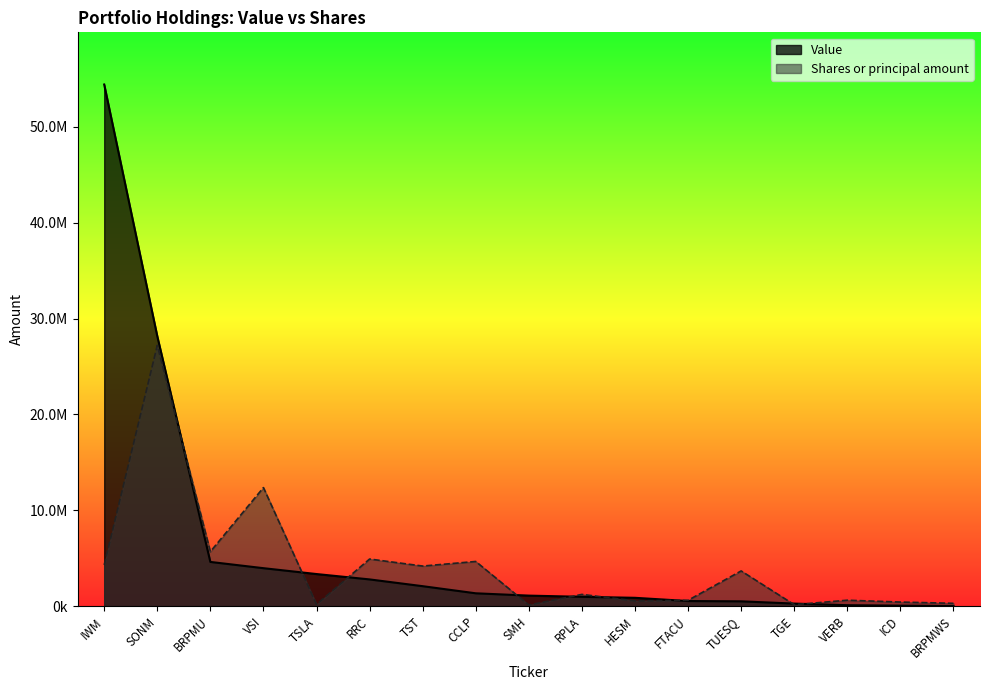

The Value series shows 54425000.0 at IWM. True or false?

True